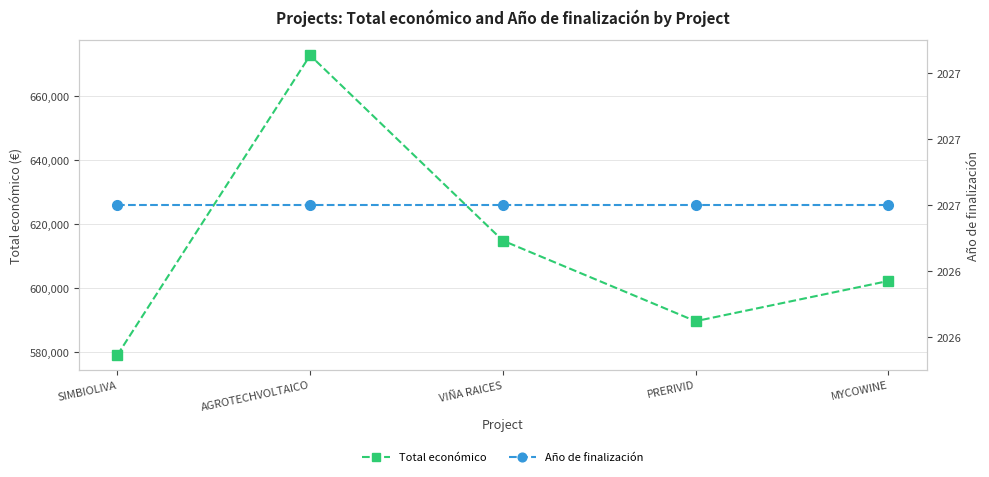

List the series in order of their overall mean, highest first.

Total económico, Año de finalización